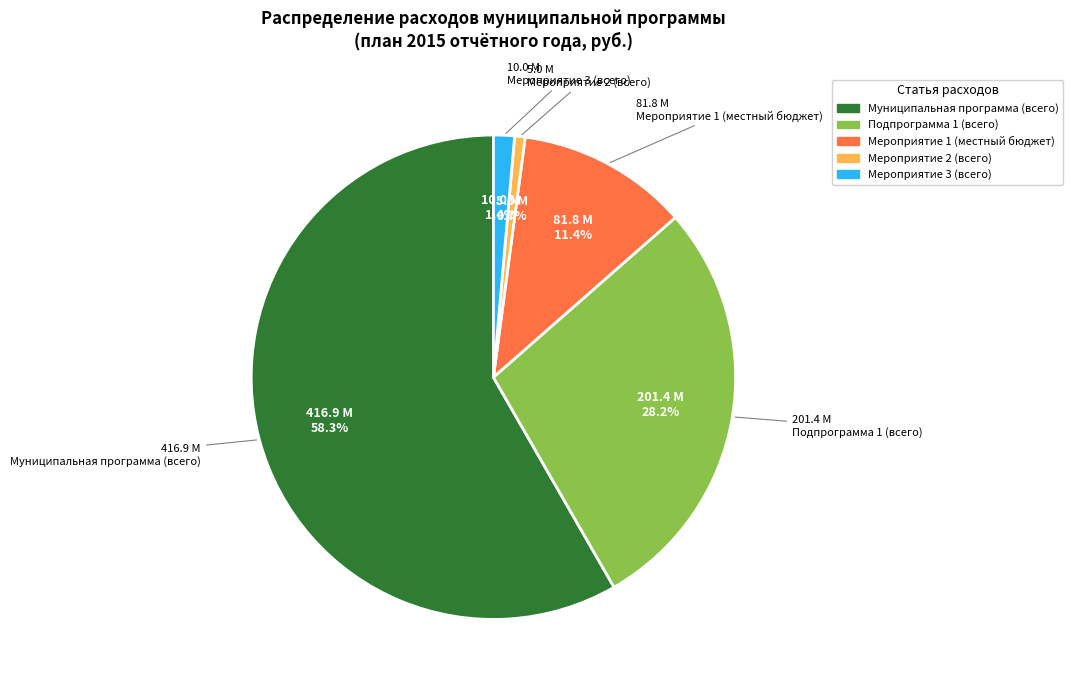

Combined, do Муниципальная программа (всего) and Мероприятие 1 (местный бюджет) account for over 50%?

Yes